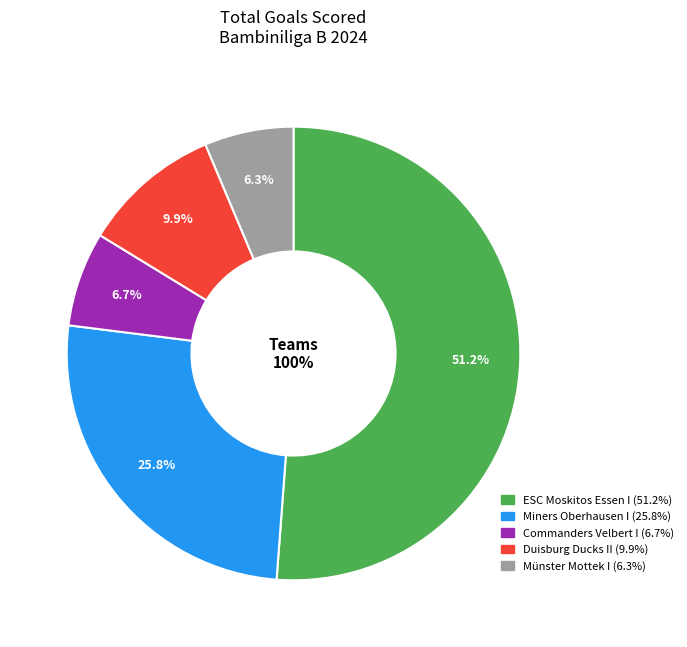

What percentage is the Duisburg Ducks II slice, to the nearest percent?

10%